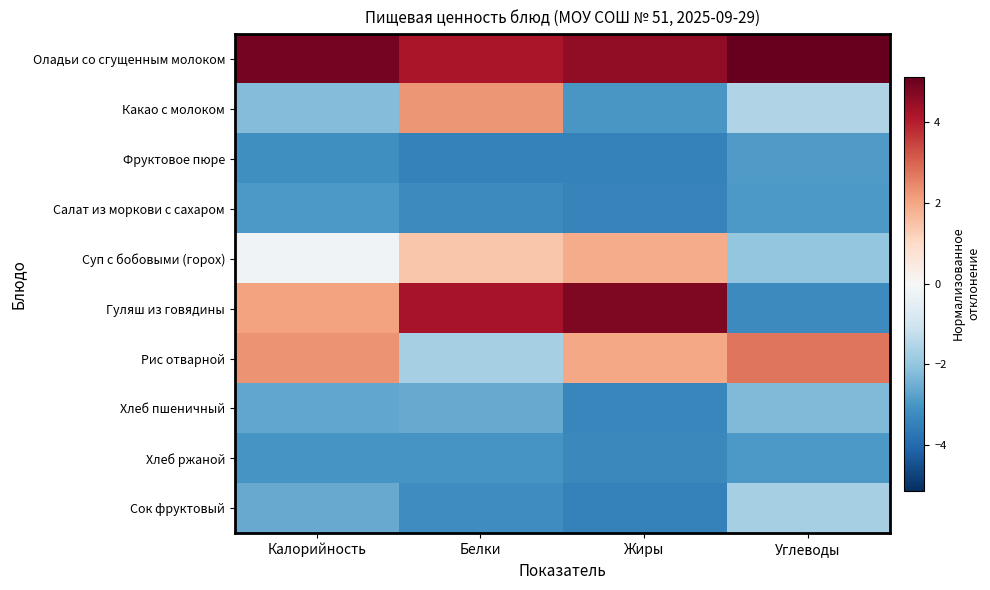

What is the minimum value shown in the chart?

-3.5